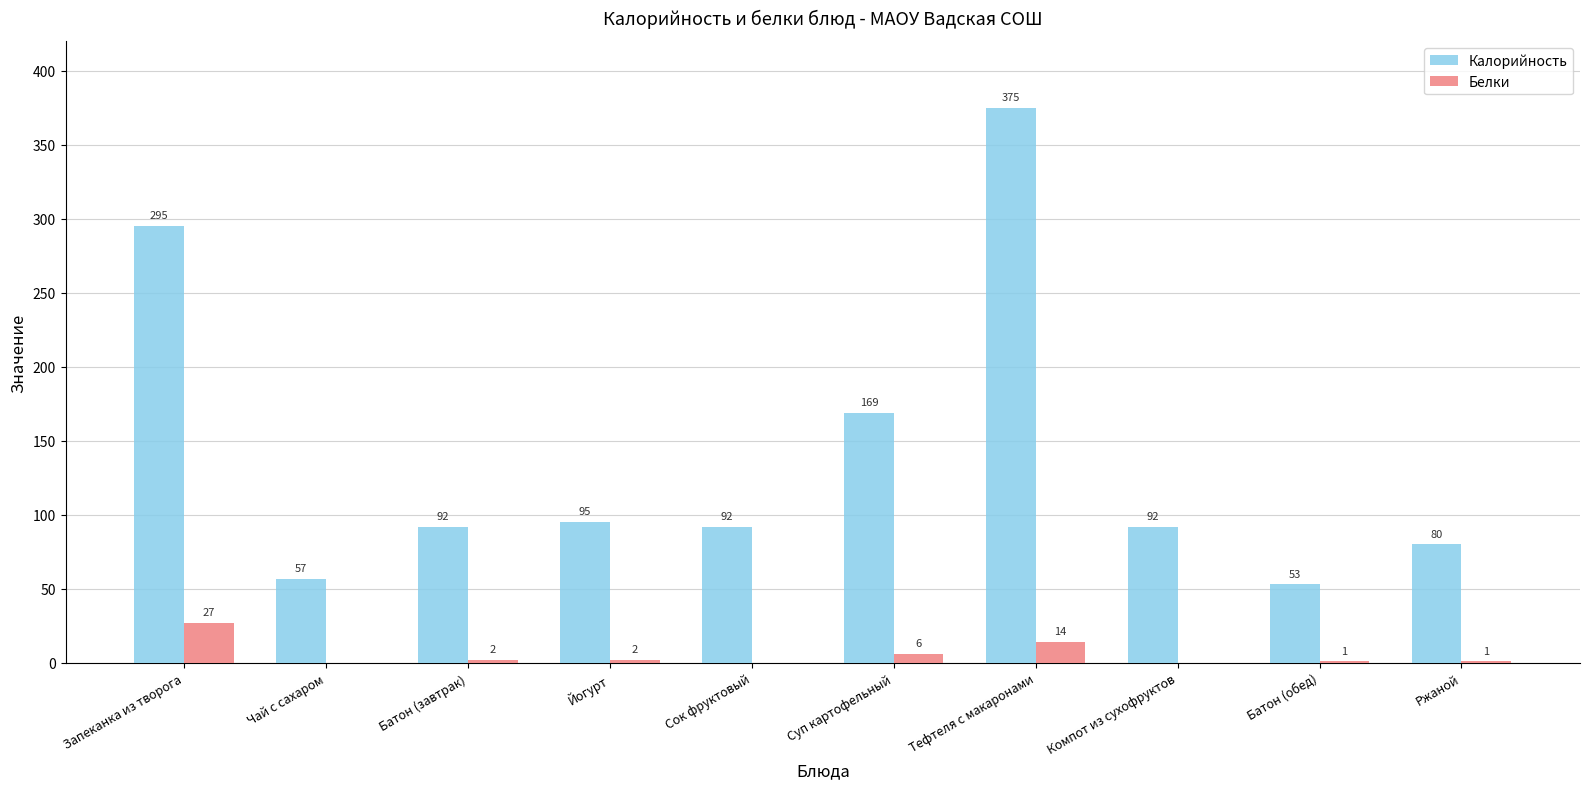

Reading left to right, transcribe all the data shown in this chart.

Калорийность: 295	57	92	95	92	169	375	92	53	80
Белки: 27	0	2	2	0	6	14	0	1	1